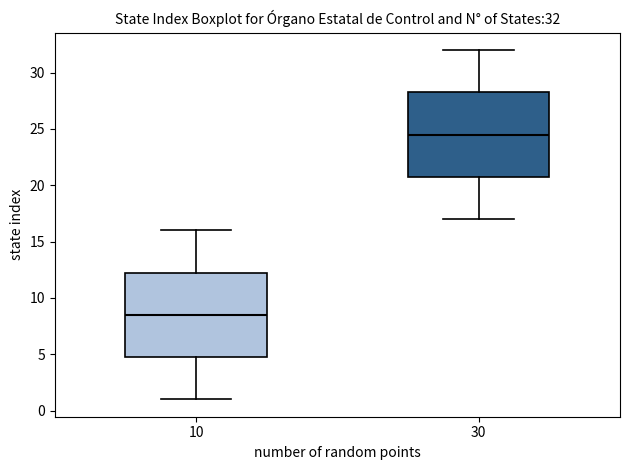

Which box's median line is the highest?

30